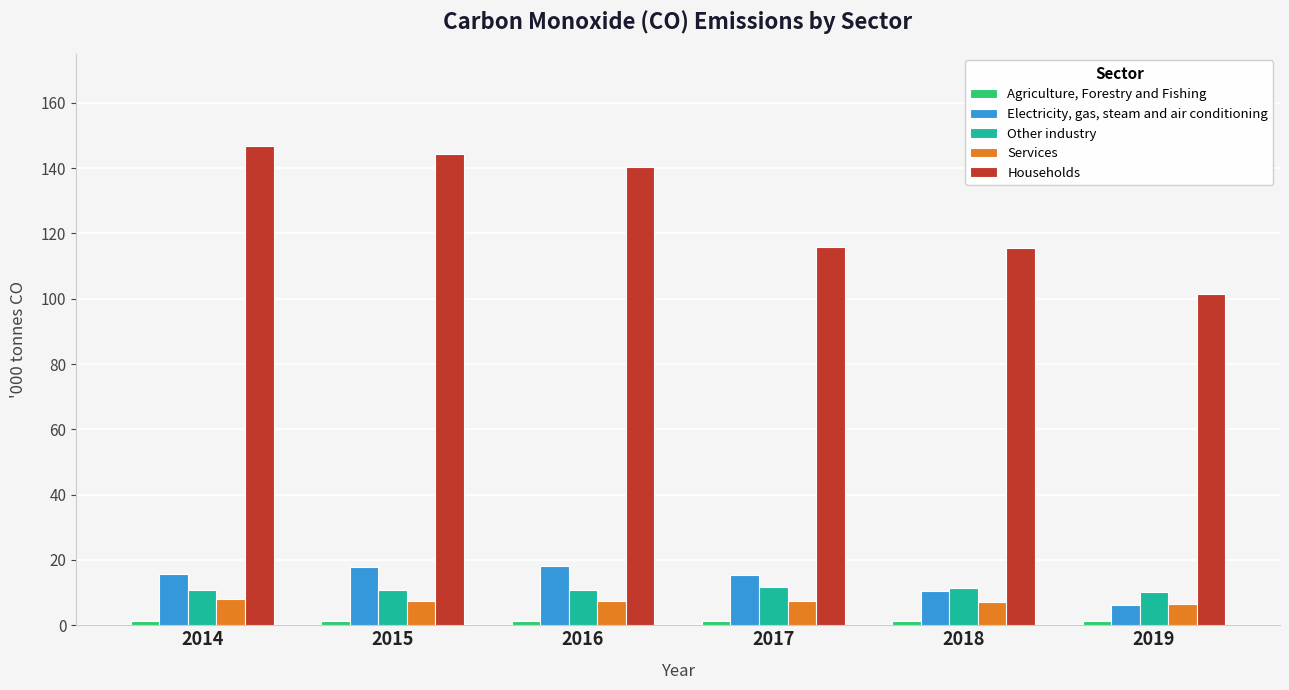

What is the difference between the Services values at 2018 and 2019?

0.6